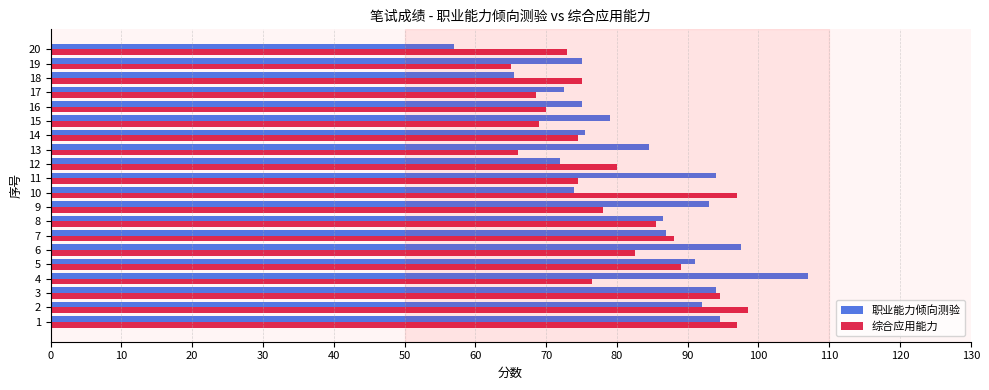

Is the value of 综合应用能力 at 19 greater than the value of 职业能力倾向测验 at 16?

No